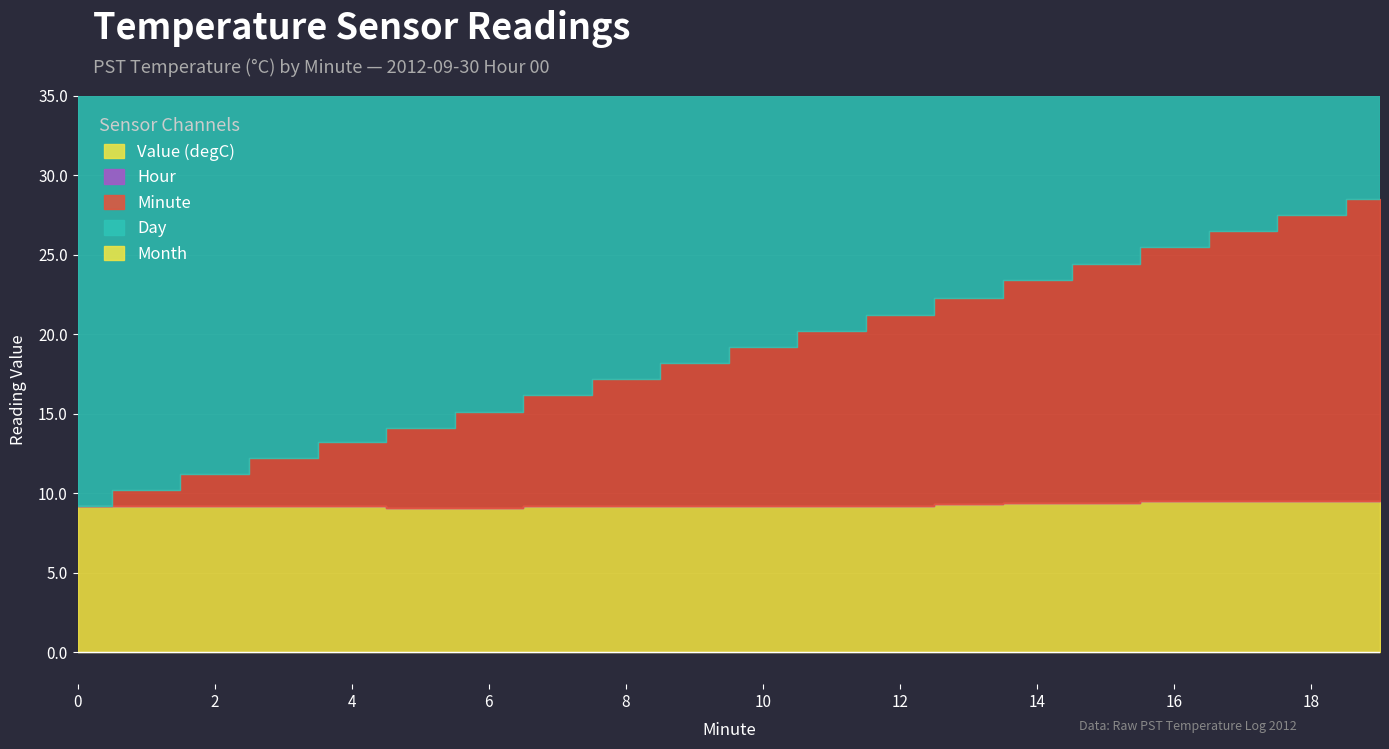

Rank the series at 8 from highest to lowest value.

Day, Value (degC), Month, Minute, Hour